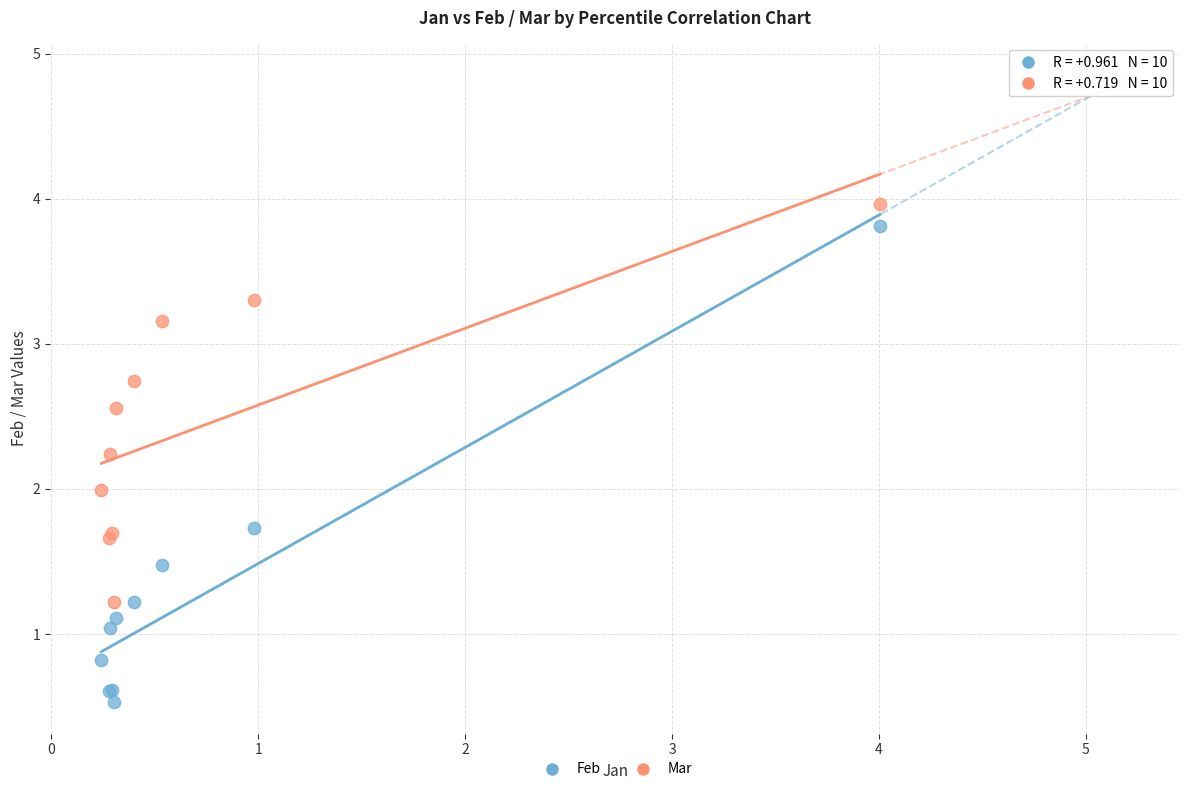

What is the X range (max minus min) for the scatter plot?

3.8